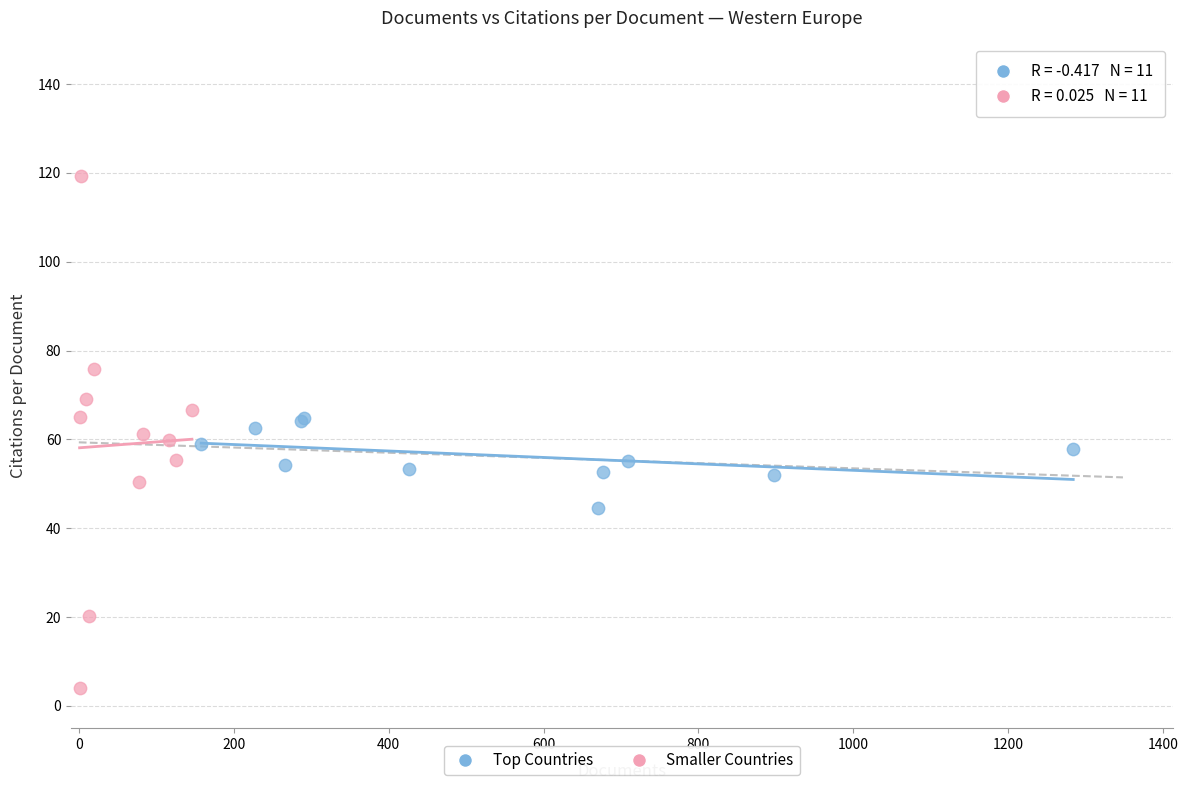

Which series reaches the maximum Y coordinate?

Smaller Countries